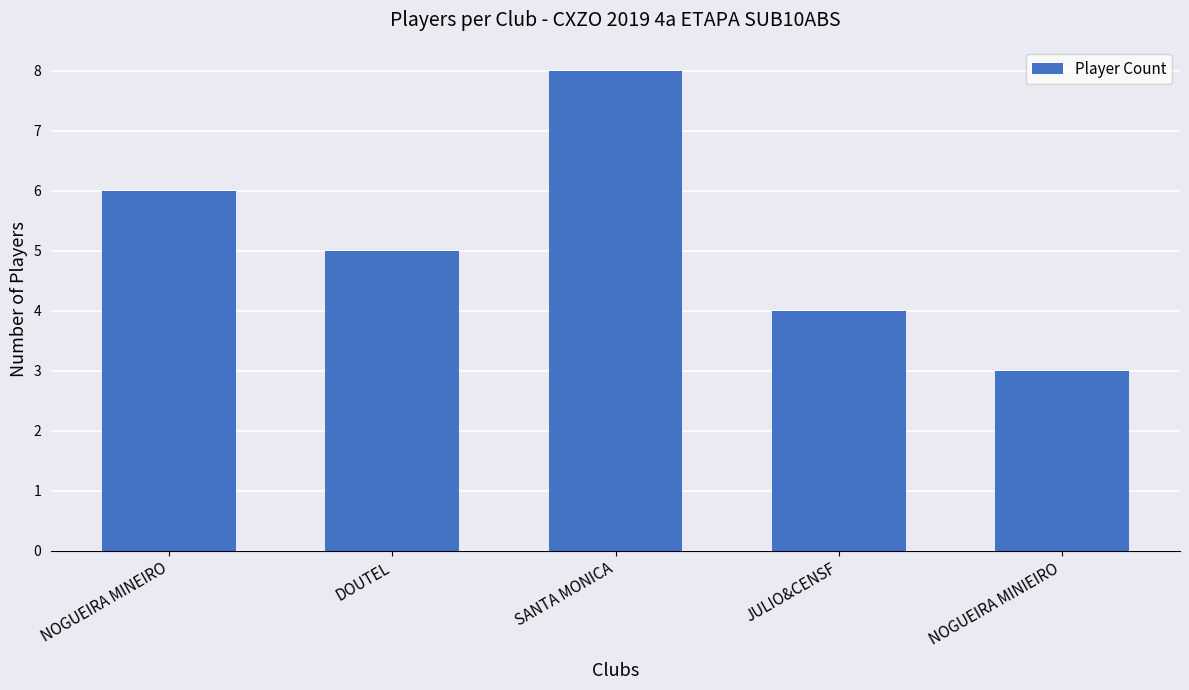

What is the value of the 3rd bar from the left?

8